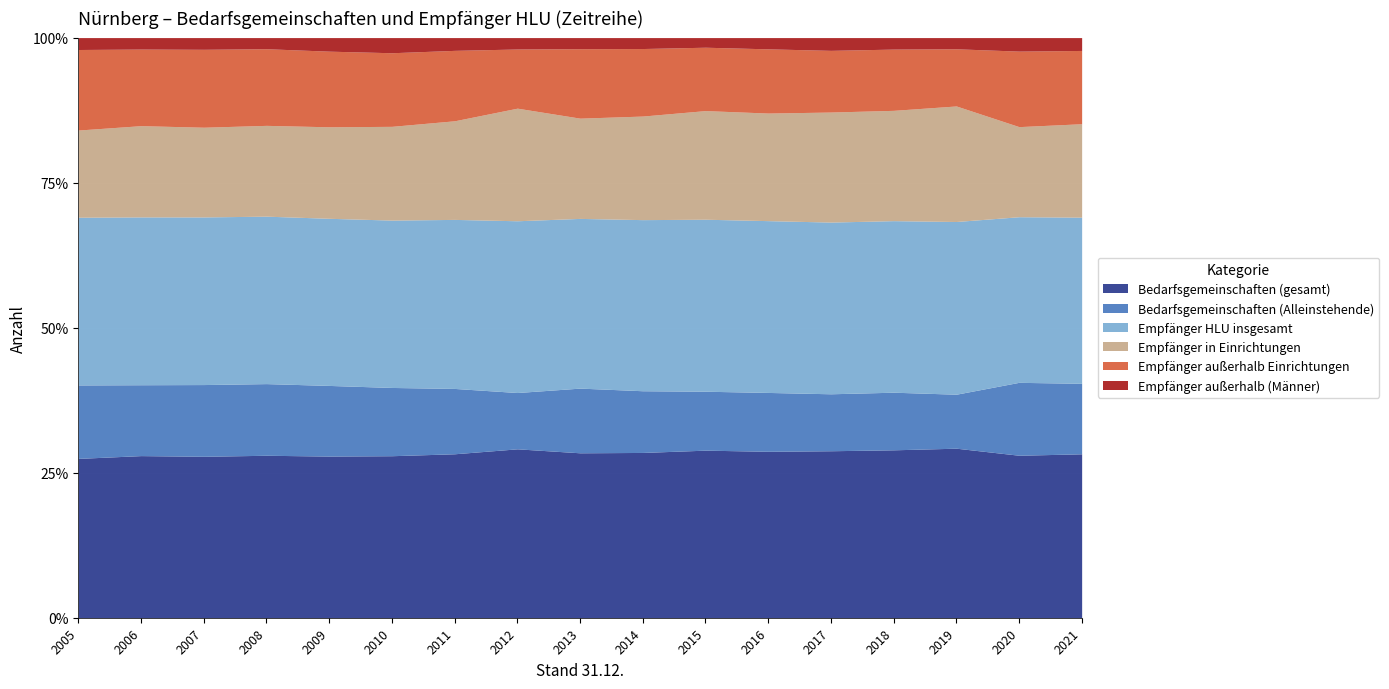

Where is the first local maximum for Empfänger in Einrichtungen?

2008